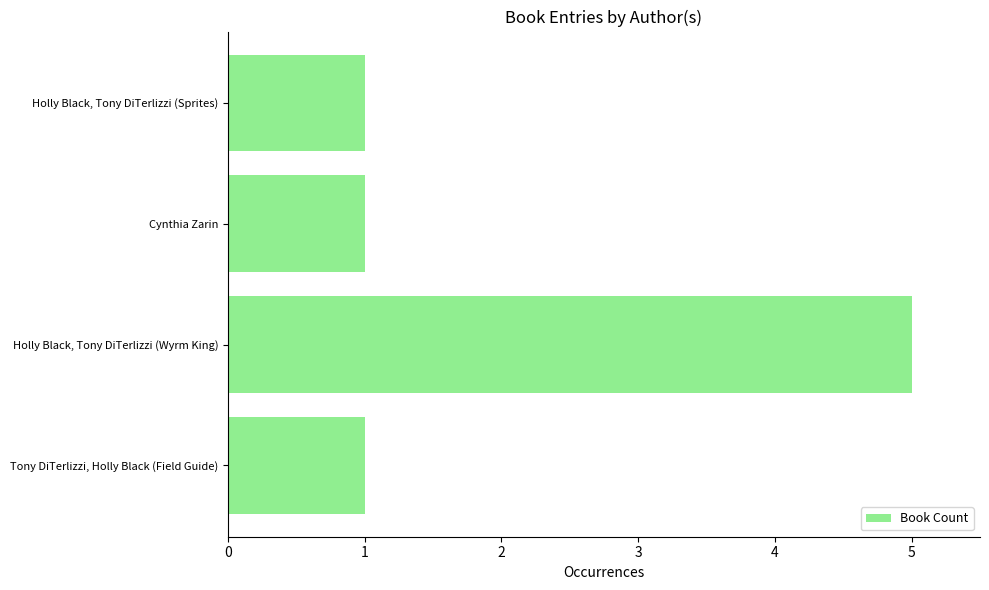

Approximately how many times larger is the value at Holly Black, Tony DiTerlizzi (Wyrm King) compared to Tony DiTerlizzi, Holly Black (Field Guide)?

5.0